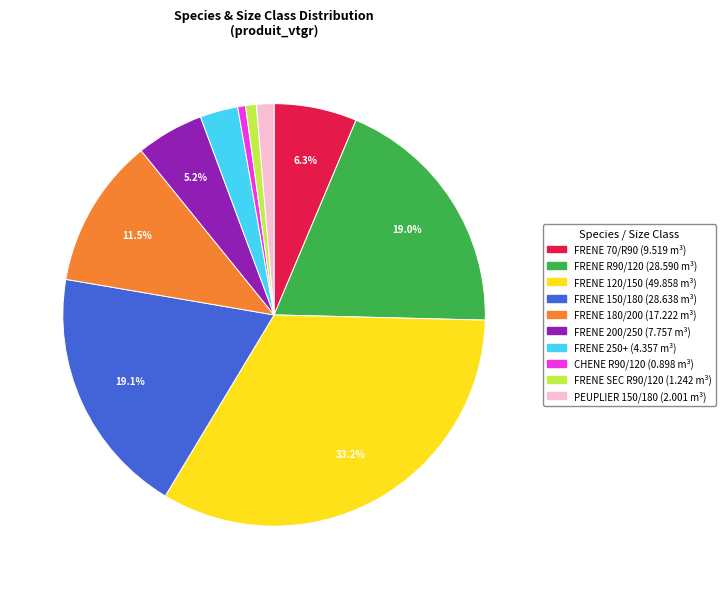

Is there a majority slice in this chart?

No